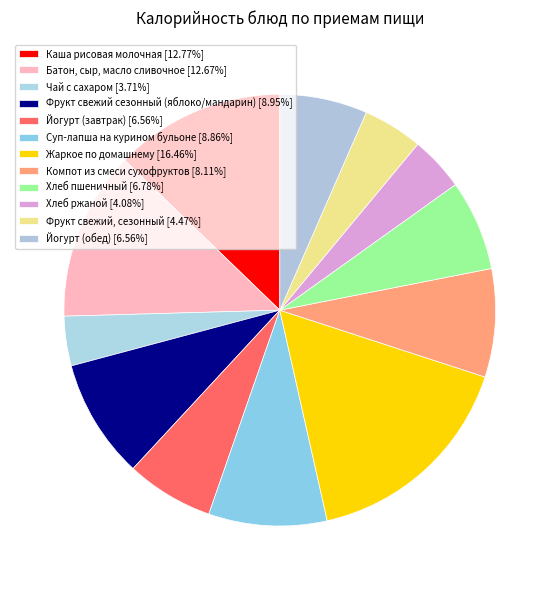

What is the ratio of the value at Йогурт (обед) to the value at Хлеб пшеничный?

1.0